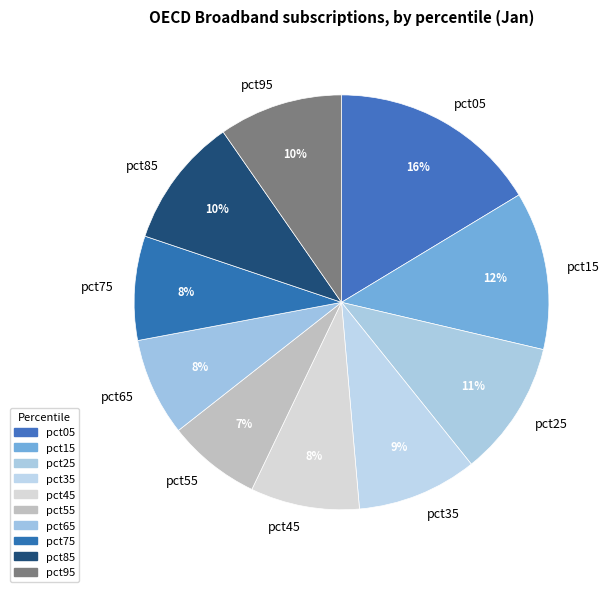

Which slice is the largest?

pct05